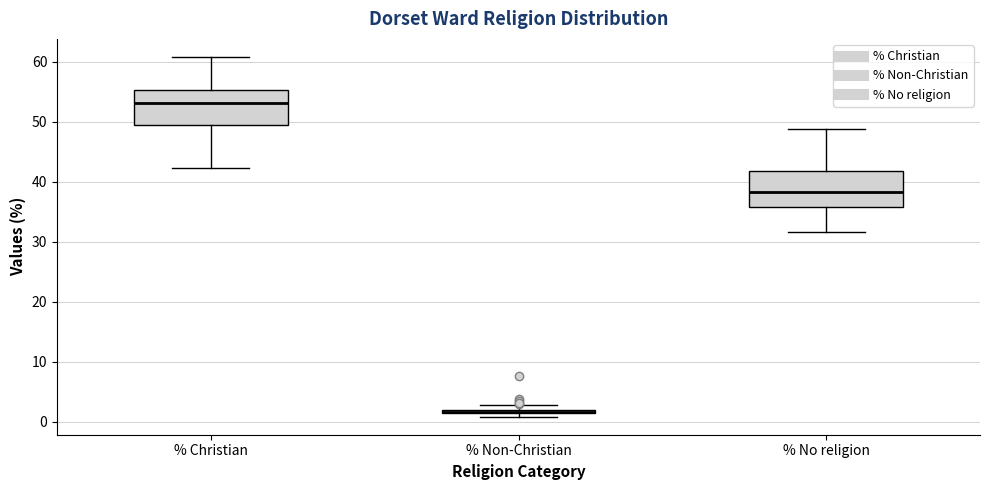

Where is the lower edge of the box for % Non-Christian on the y-axis? The values are not printed on the chart, so give them approximately, as read against the axis.

1